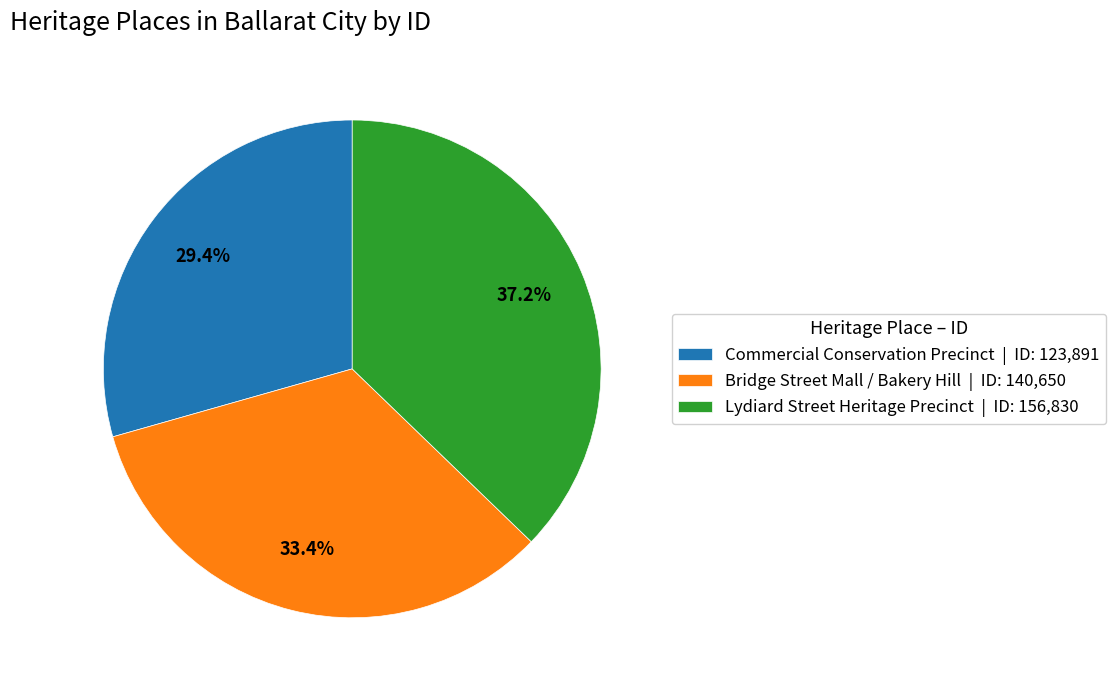

Which has a higher value, Bridge Street Mall / Bakery Hill or Commercial Conservation Precinct?

Bridge Street Mall / Bakery Hill